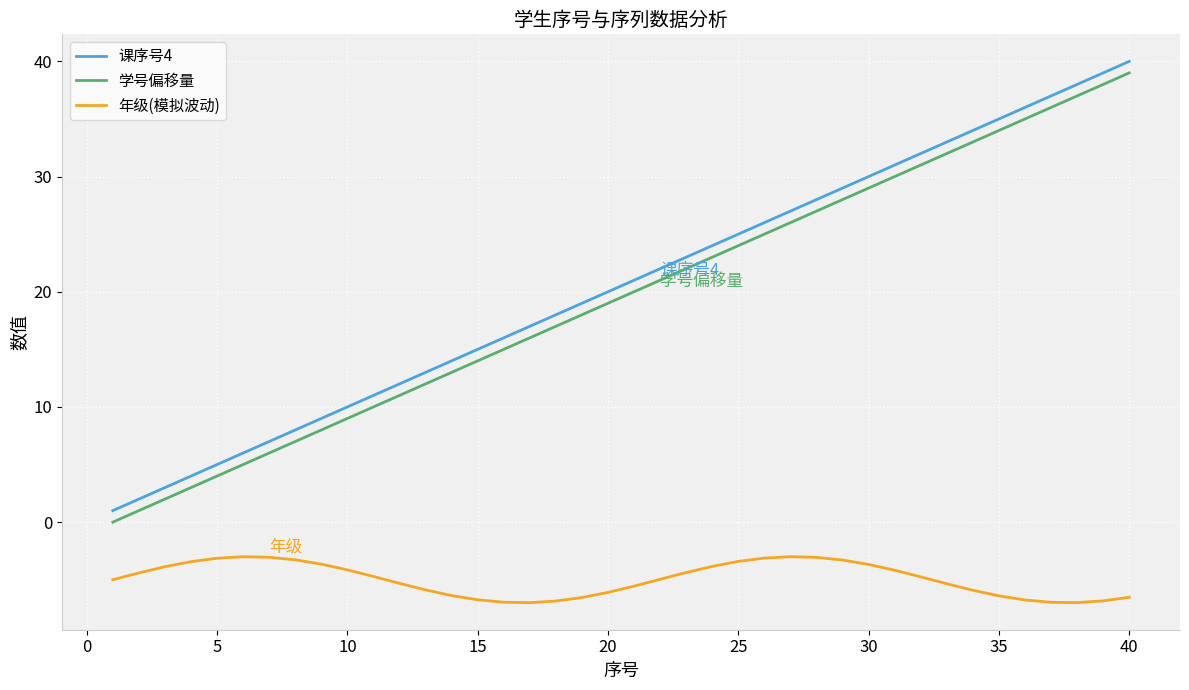

How many lines are shown in the chart?

3